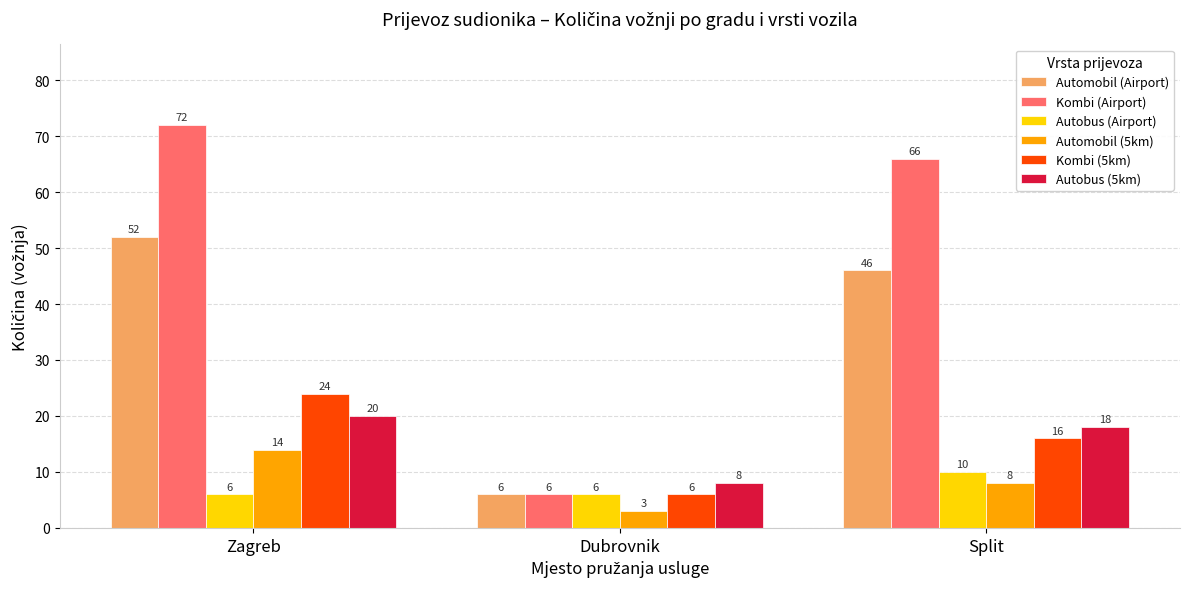

How many groups of bars are there?

3